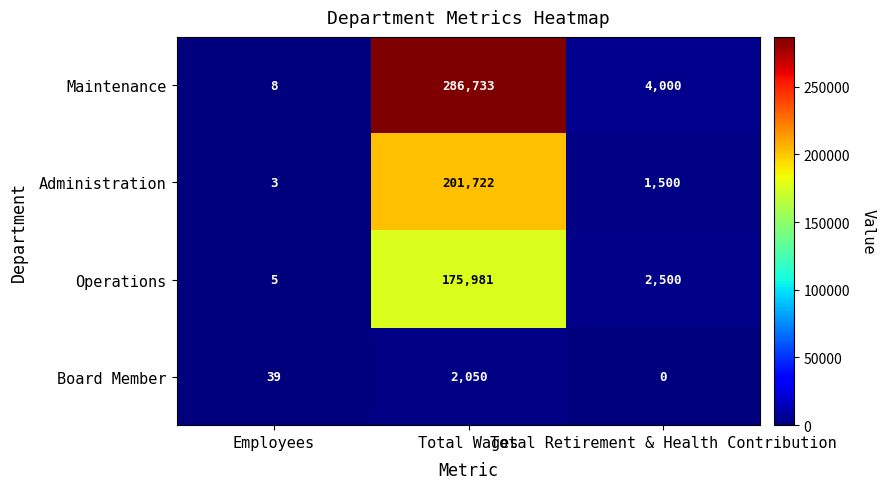

Which series has the largest range (max minus min)?

Maintenance